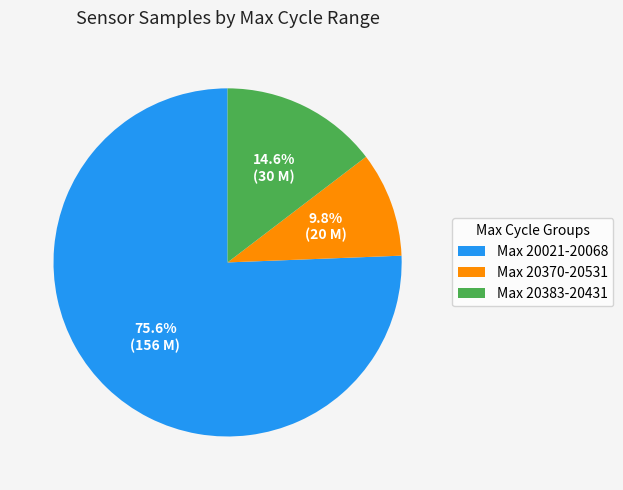

Which category has the smallest portion of the pie?

Max 20370-20531